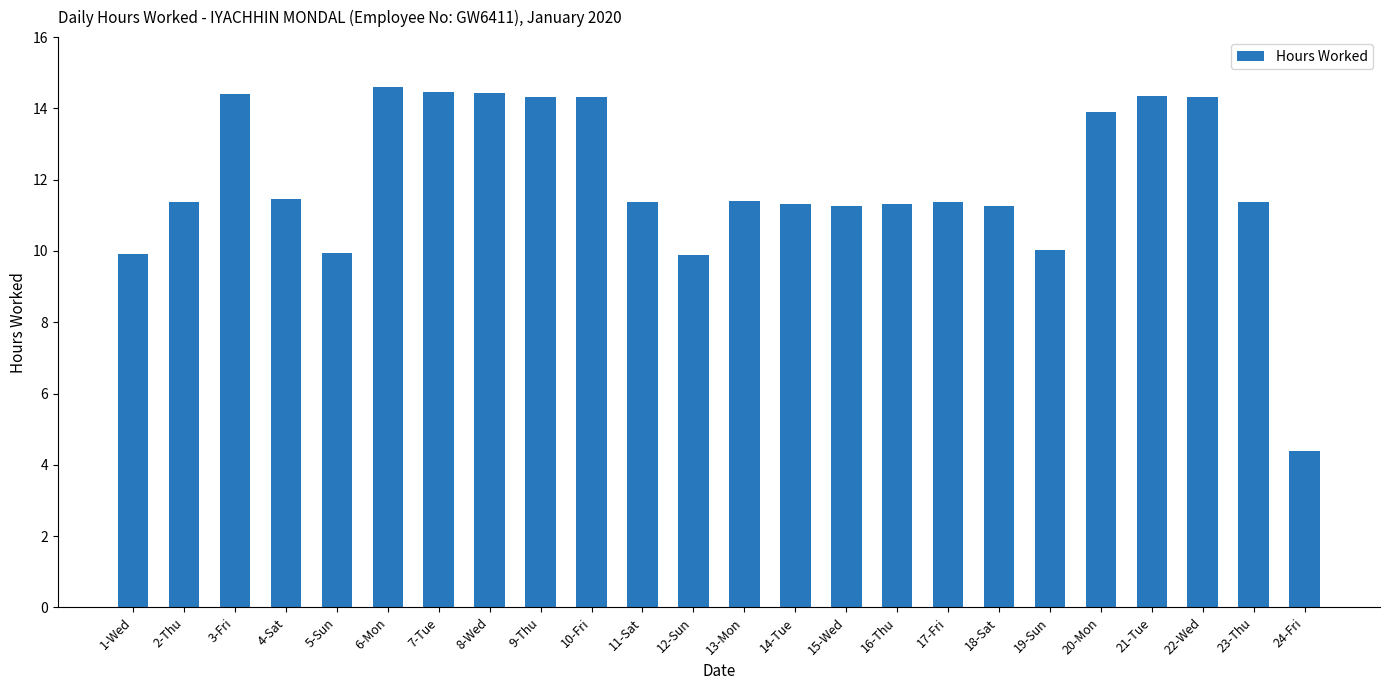

What is the average value?

11.9